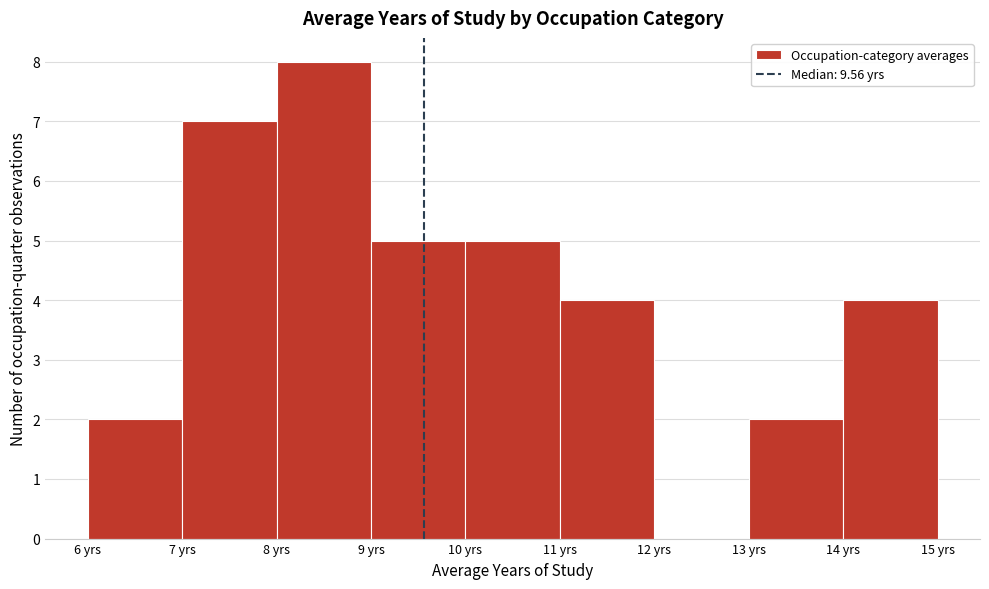

Which range on the x-axis has the tallest bar?

8 to 9